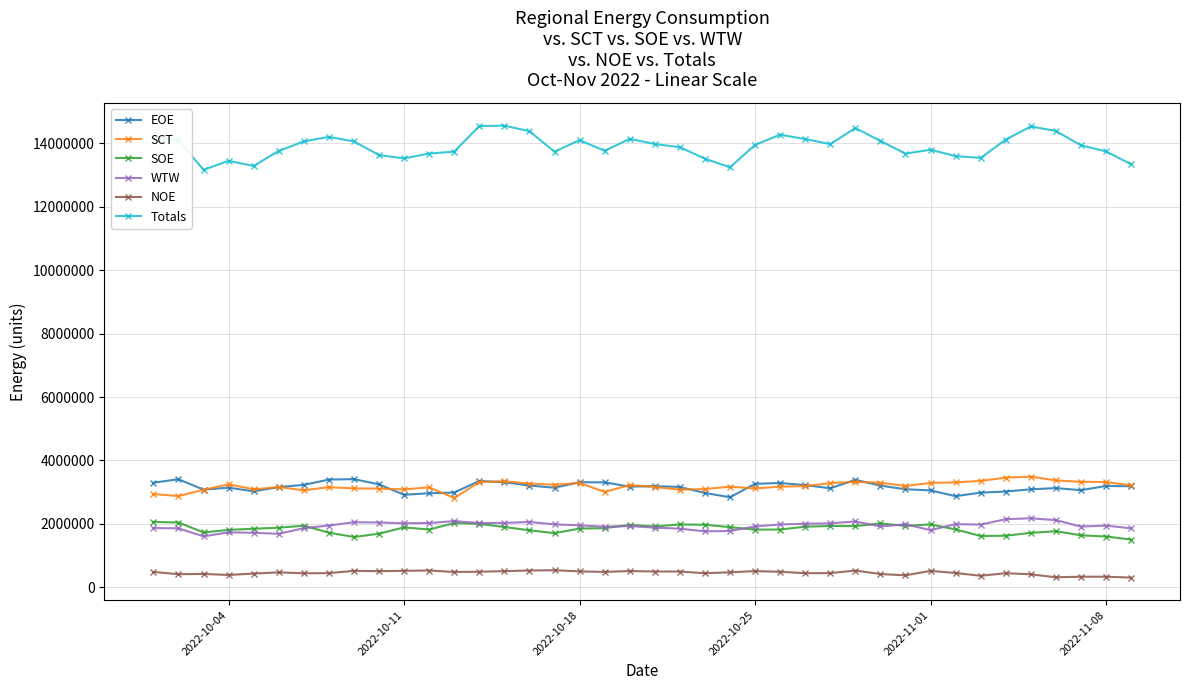

At how many categories does at least one series exceed 10286440?

40